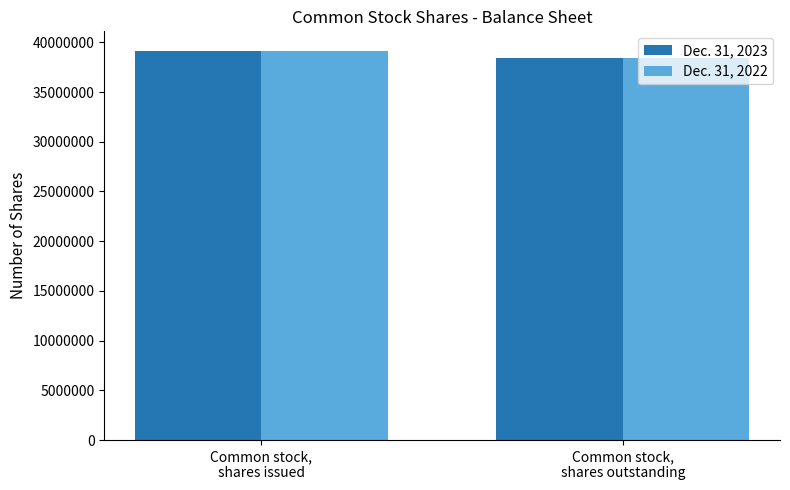

What is the minimum value shown in the chart?

38459731